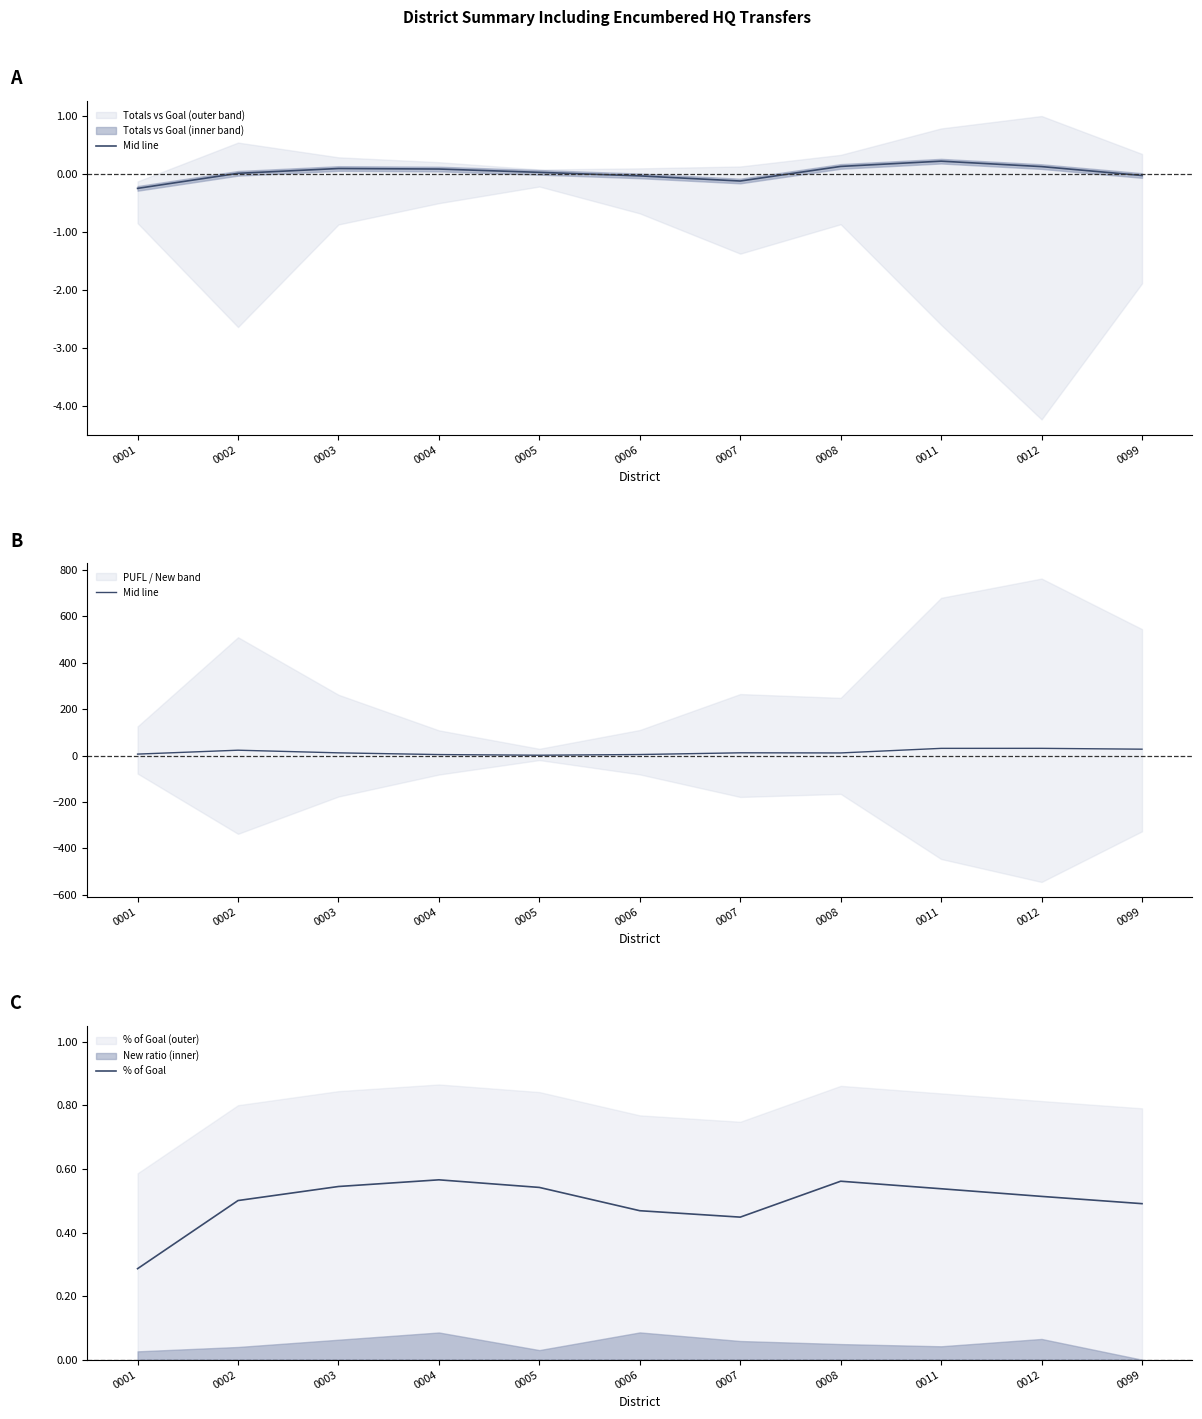

The value of Mid line at 0008 is 11.1. True or false?

True